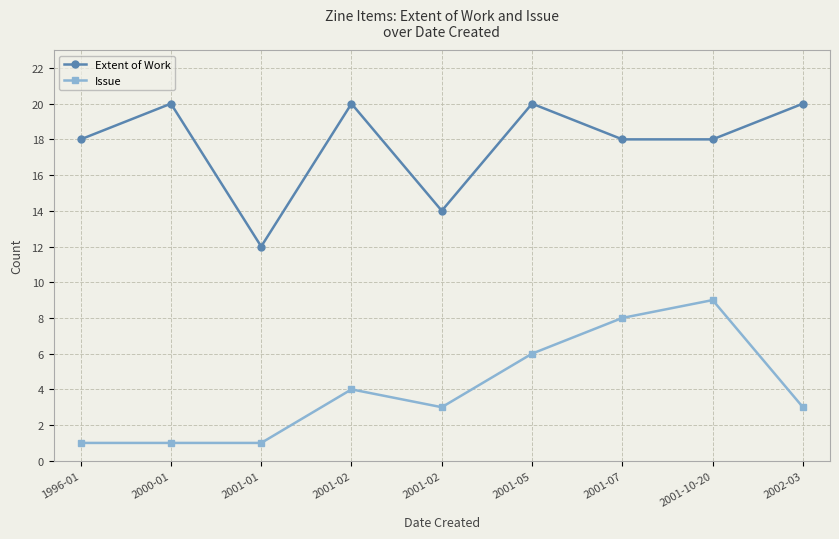

At which label is Issue closest to 5?

2001-02